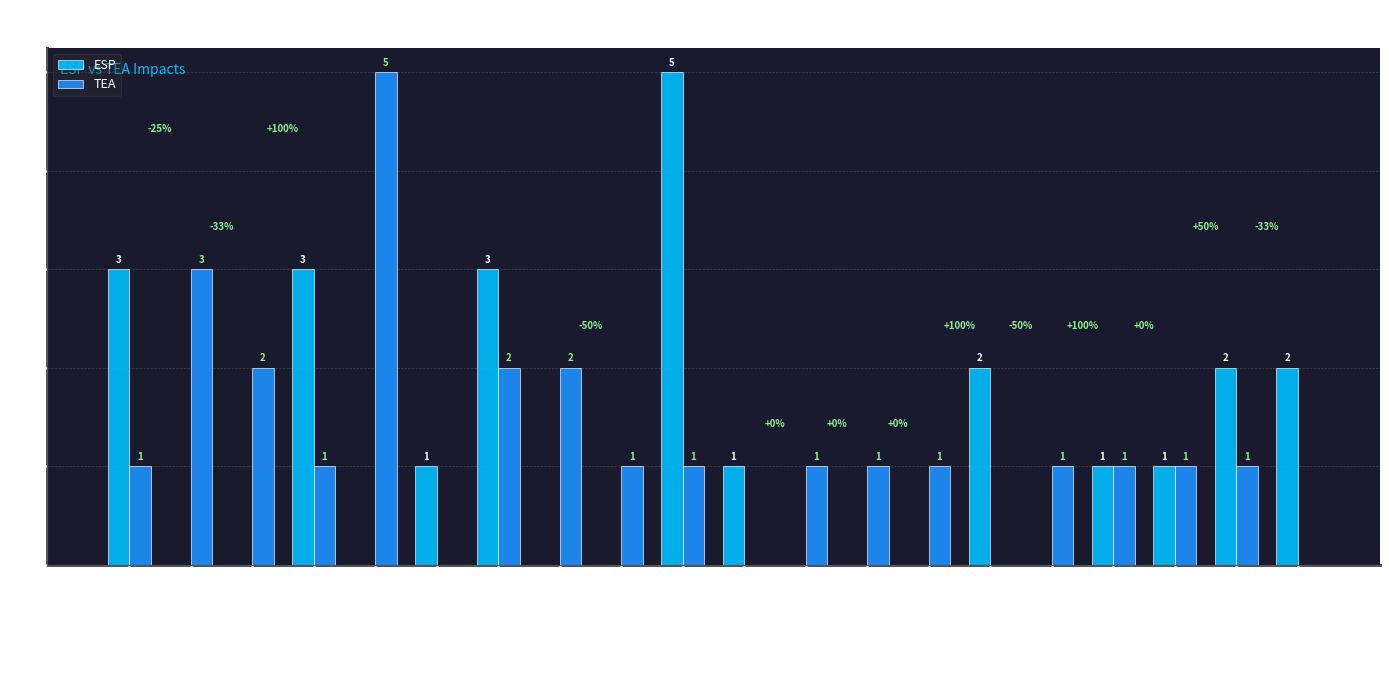

What is the highest value of the TEA series?

5